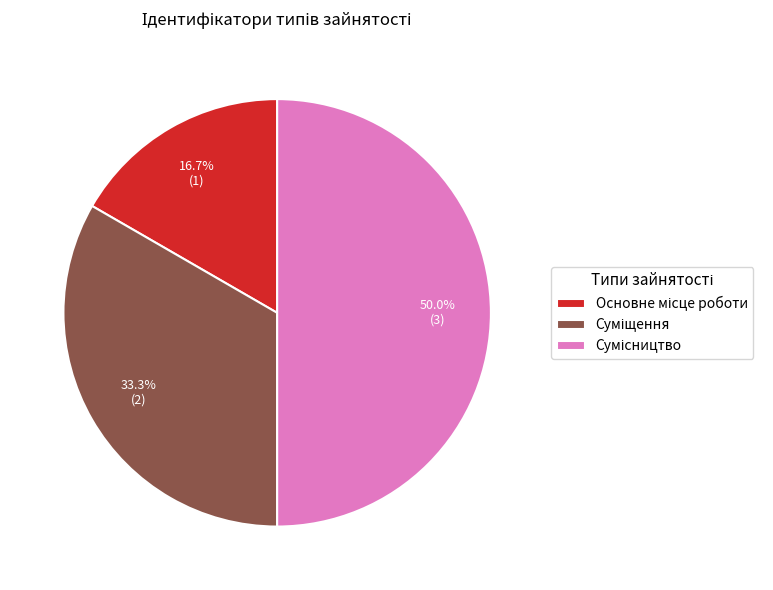

How many segments does this pie chart have?

3